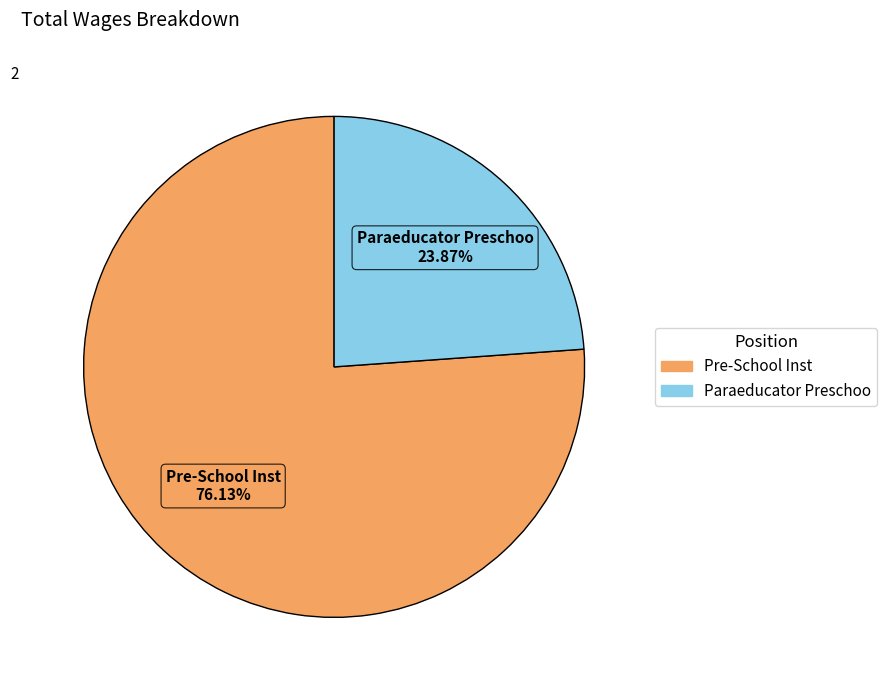

What is the total percentage of Paraeducator Preschoo and Pre-School Inst?

100.0%